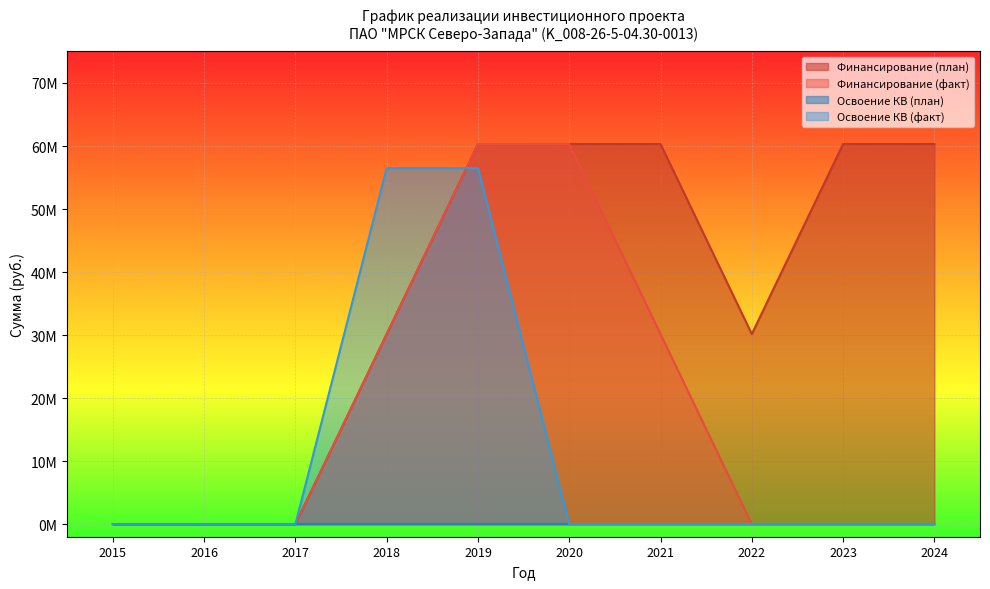

True or false: Финансирование (план) has a value of 60314186 at 2023.

True